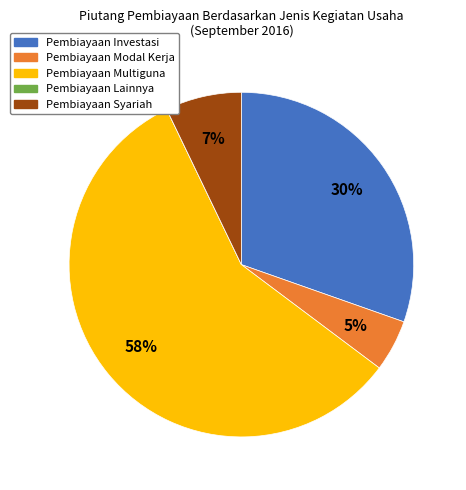

Which category has the biggest portion of the pie?

Pembiayaan Multiguna